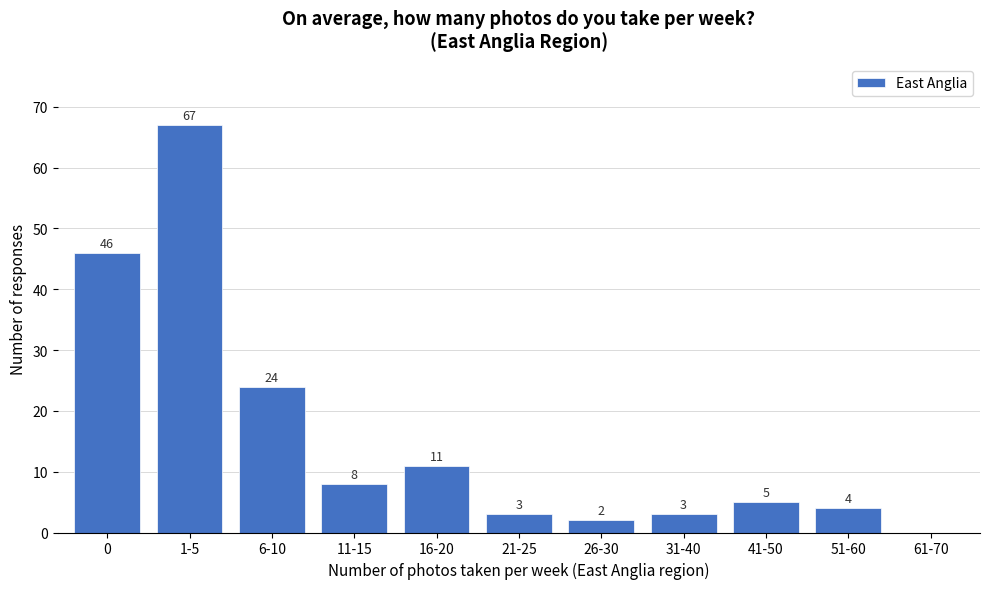

Reading left to right, transcribe all the data shown in this chart.

0=46	1-5=67	6-10=24	11-15=8	16-20=11	21-25=3	26-30=2	31-40=3	41-50=5	51-60=4	61-70=0